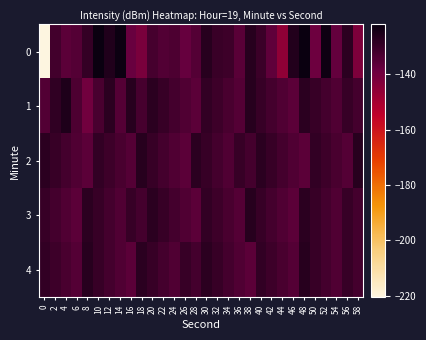

How many series are shown in this chart?

5